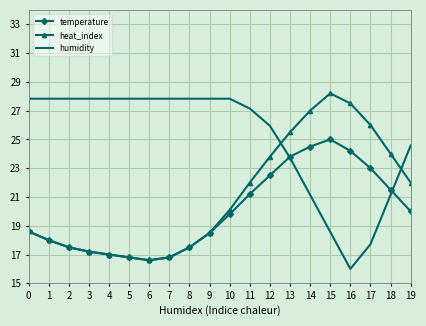

What is the spread (max minus min) of values at 11?

5.9